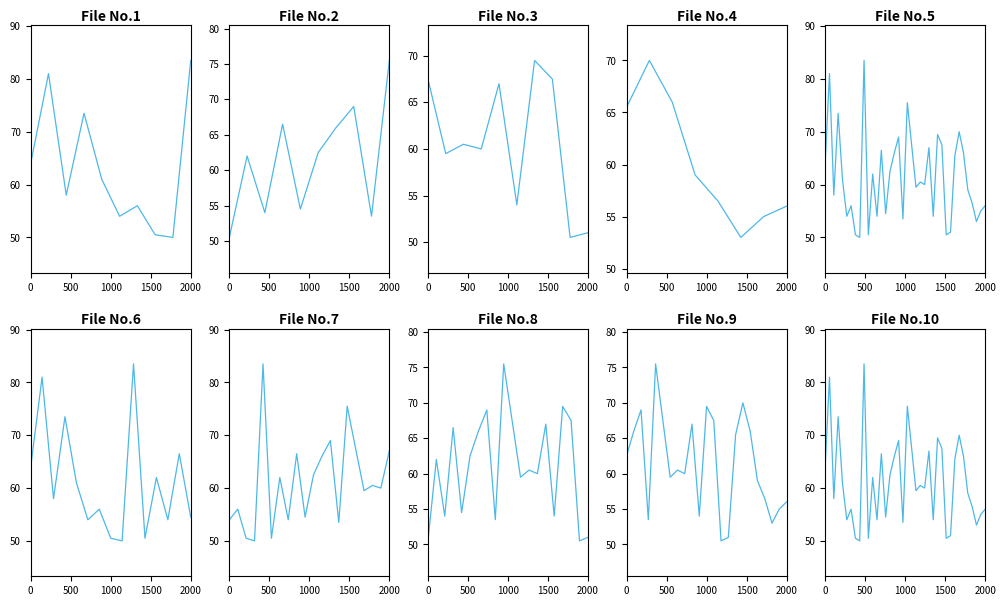

What is the label of the 30th point from the right?

8